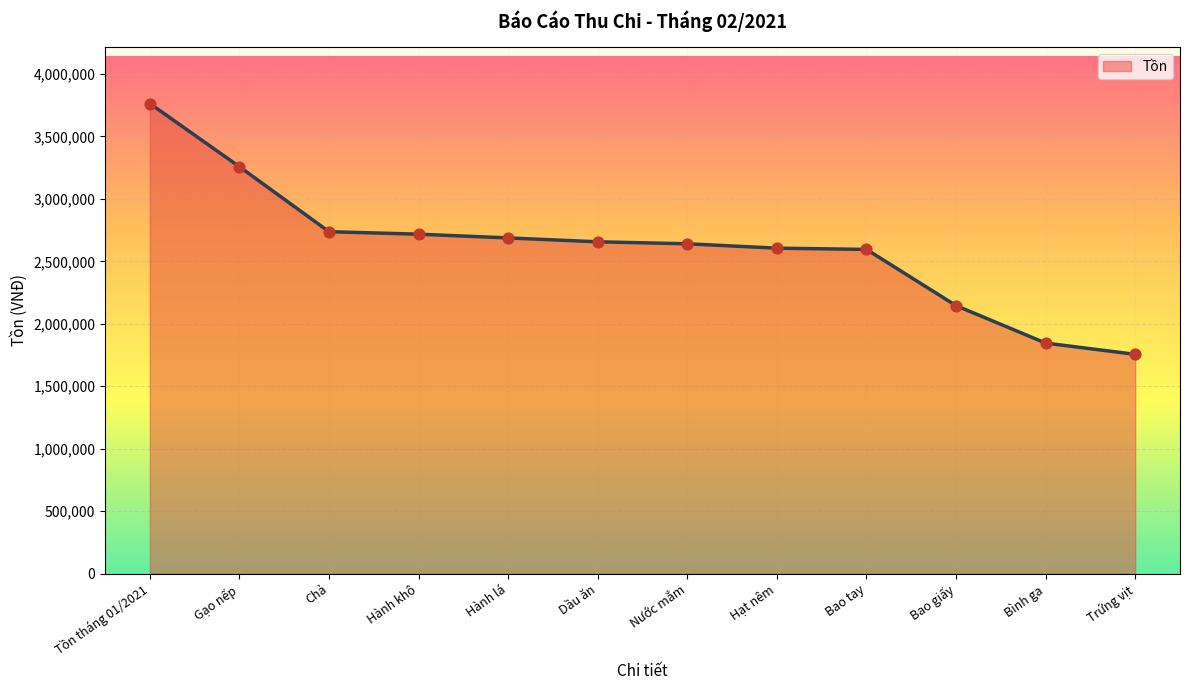

Approximately how many times larger is the value at Bao giấy compared to Tồn tháng 01/2021?

0.6